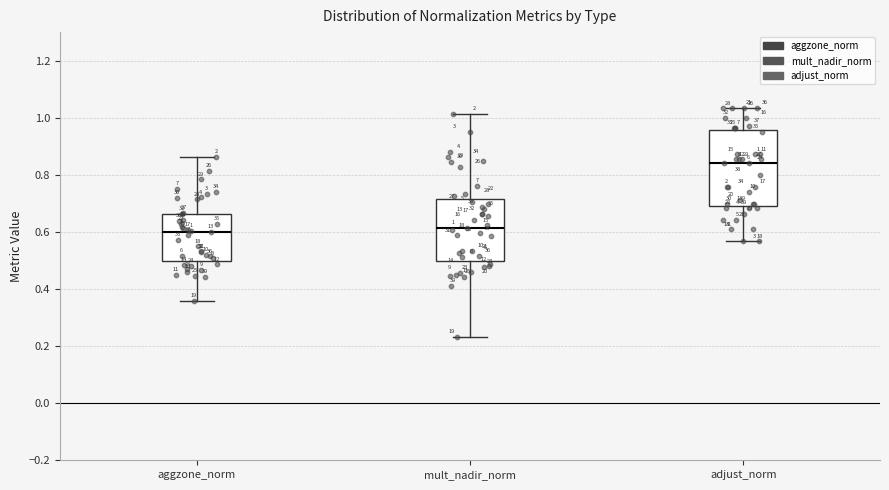

Which box is the tallest, from its lower edge to its upper edge?

adjust_norm